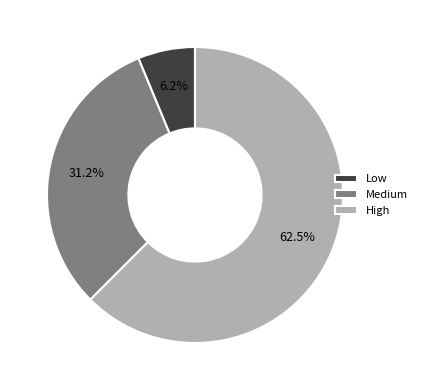

What is the majority slice?

High